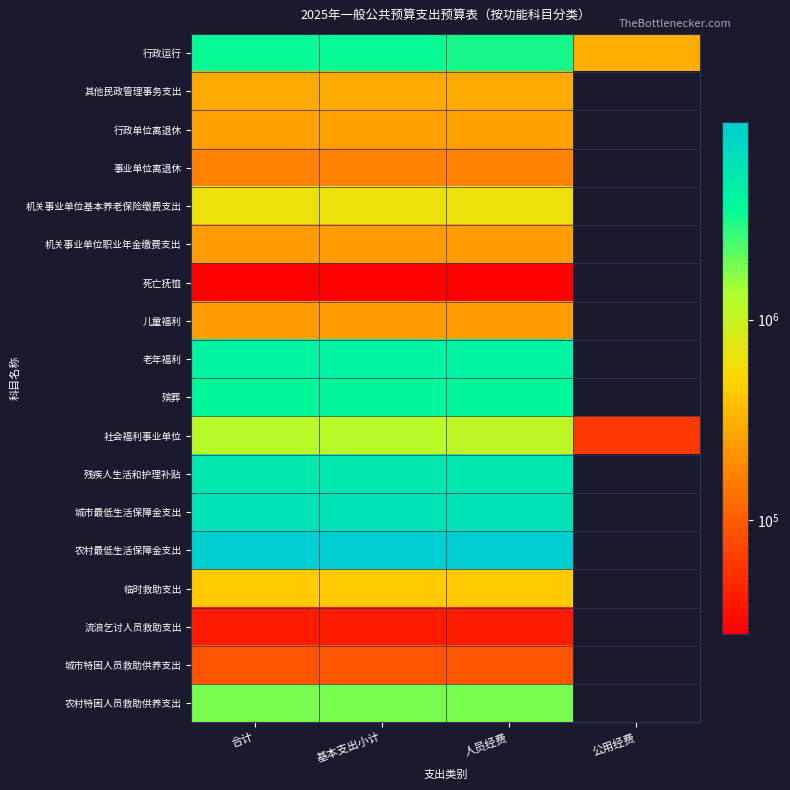

How many positive values does the 其他民政管理事务支出 series have?

3